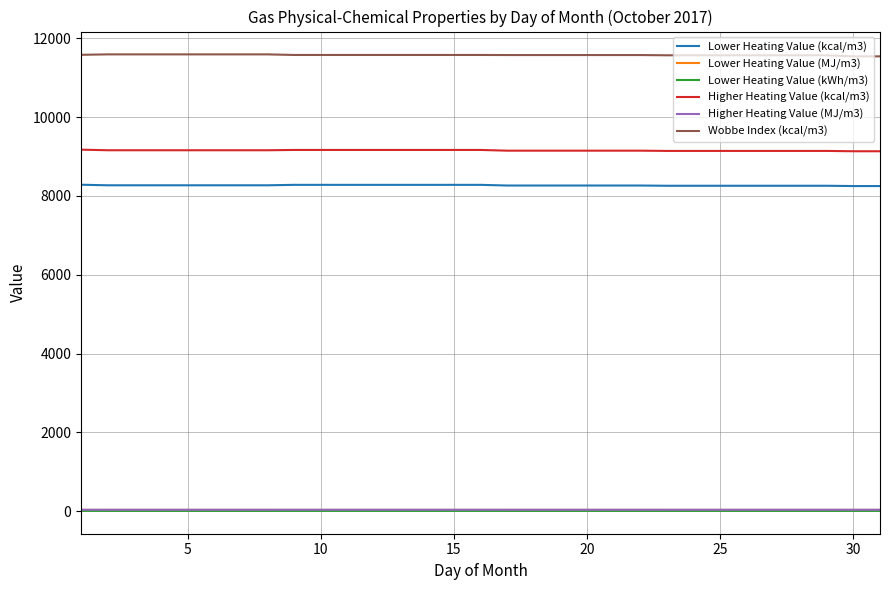

True or false: Wobbe Index (kcal/m3) and Lower Heating Value (kcal/m3) cross at least once.

False